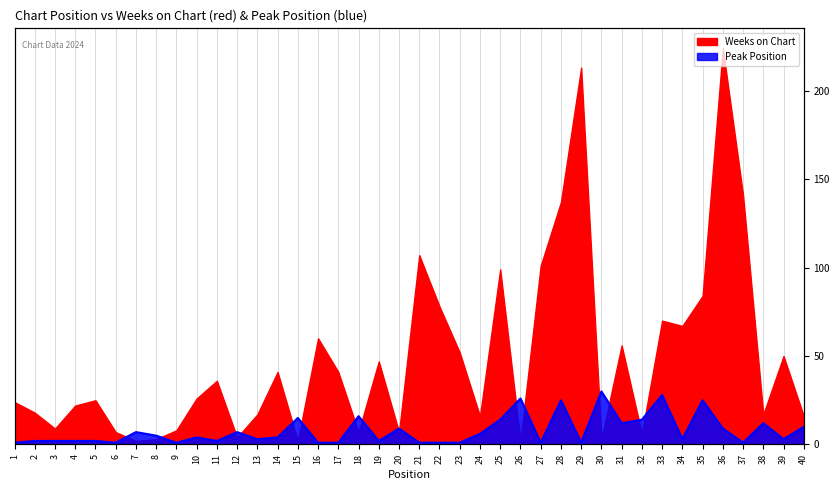

Where is the data nearest to the value 15?

15